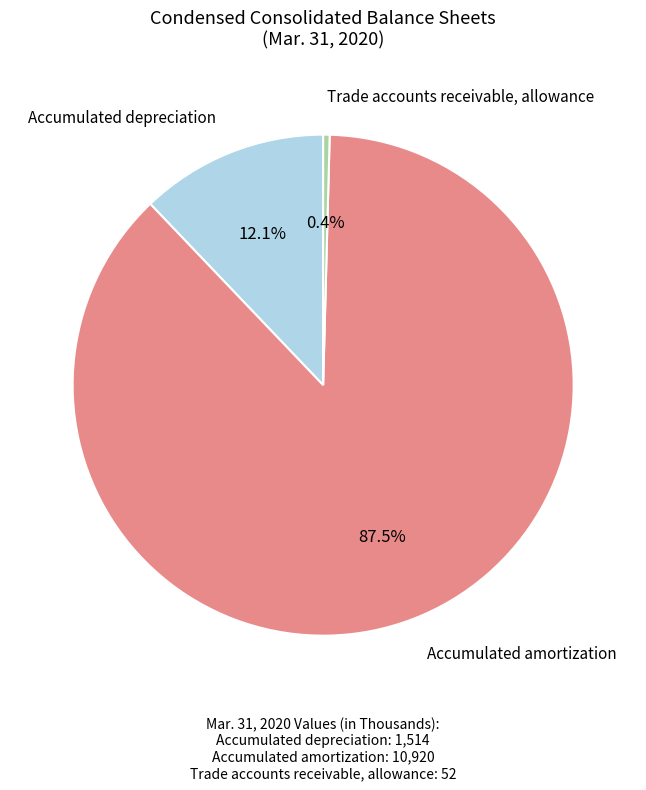

How many slices are in this pie chart?

3